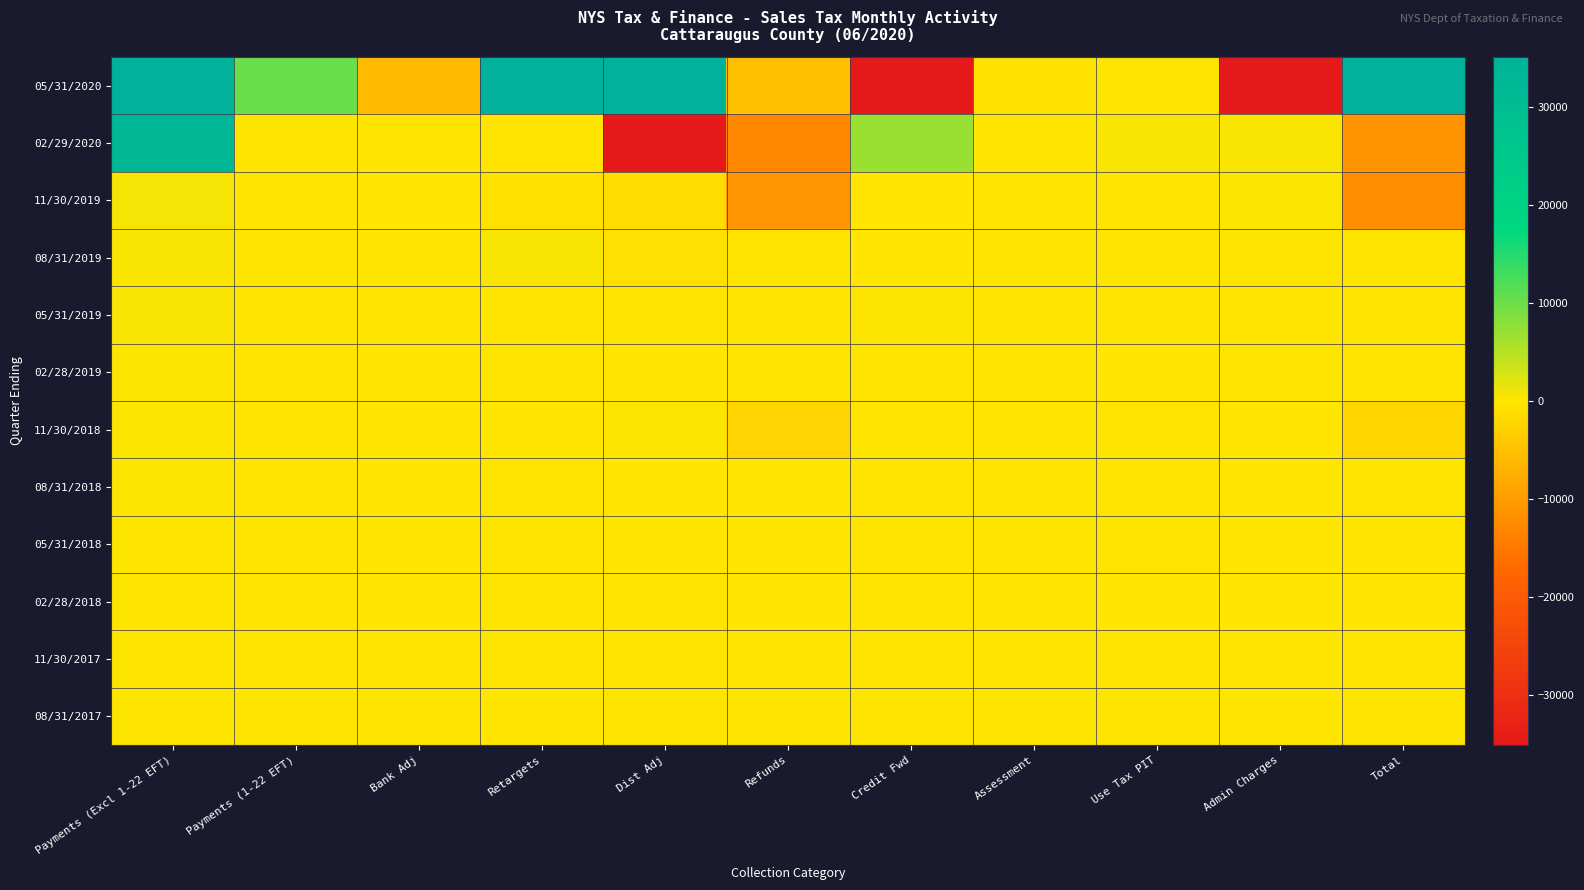

What is the spread (max minus min) of values at Refunds?

12794.1